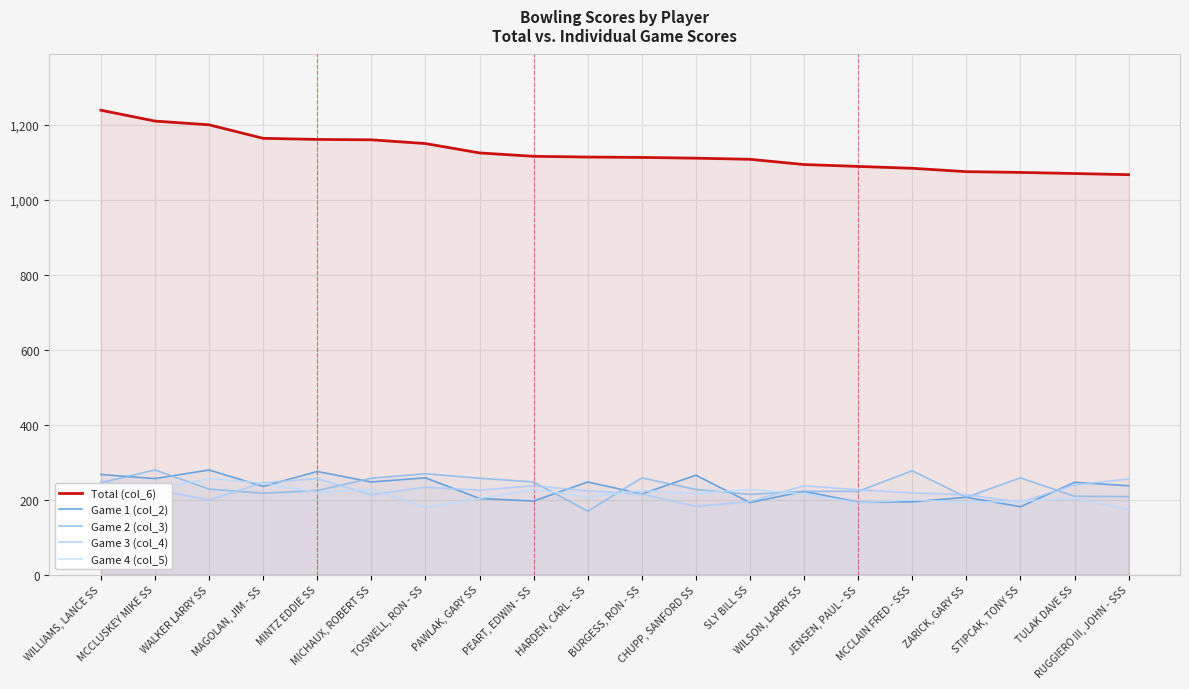

Count the number of data series in this chart.

5